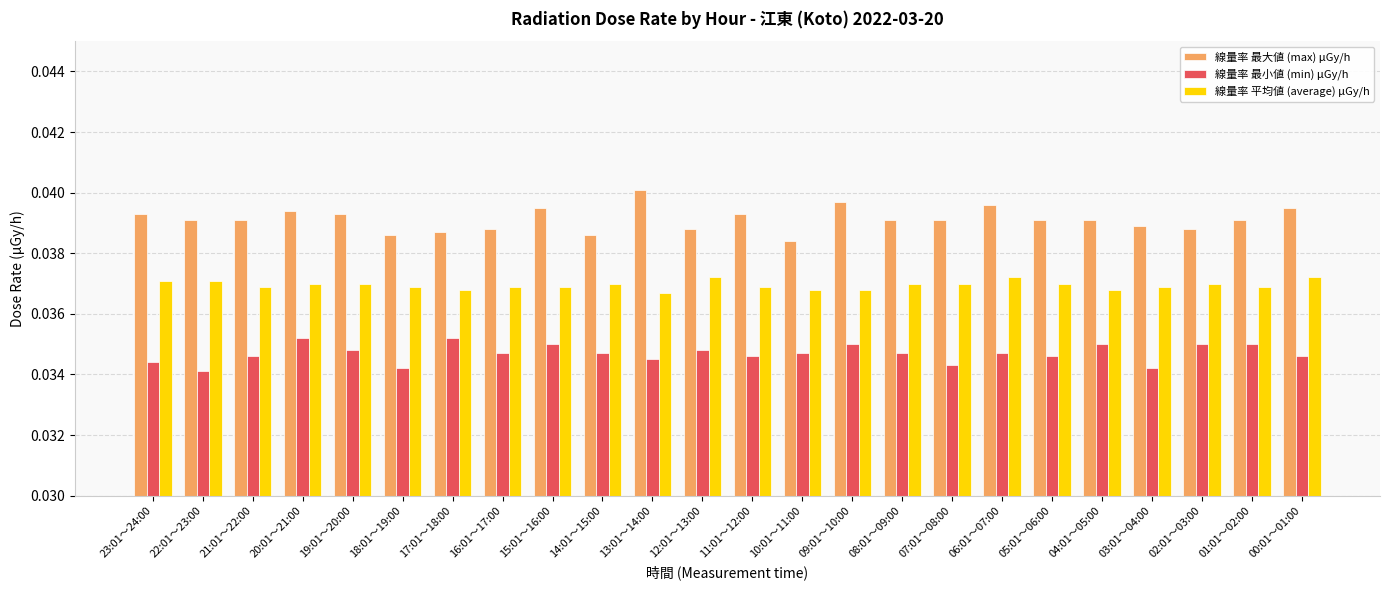

What is the label of the 16th bar from the left?

08:01～09:00